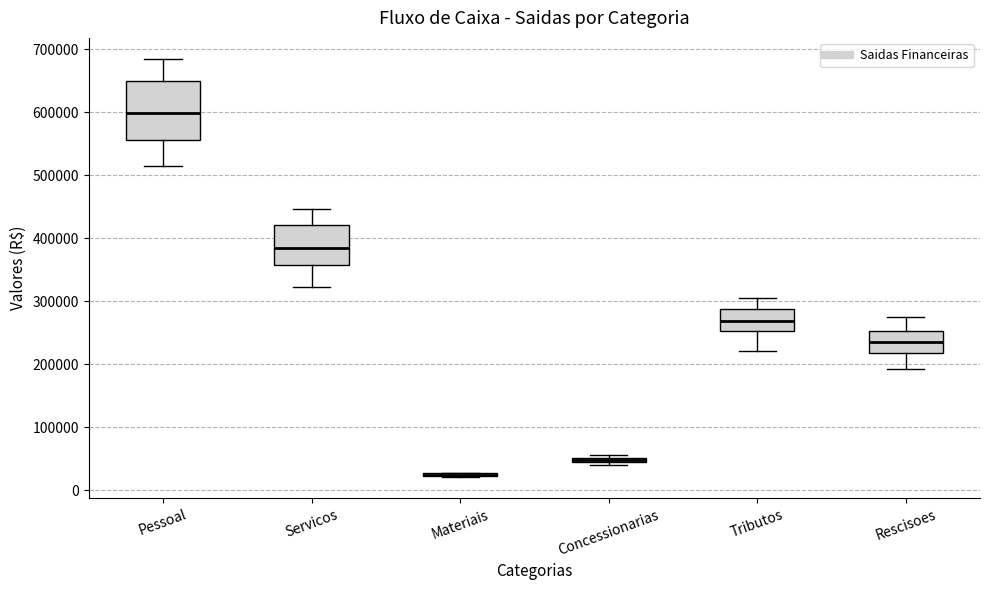

Which box is the tallest, from its lower edge to its upper edge?

Pessoal